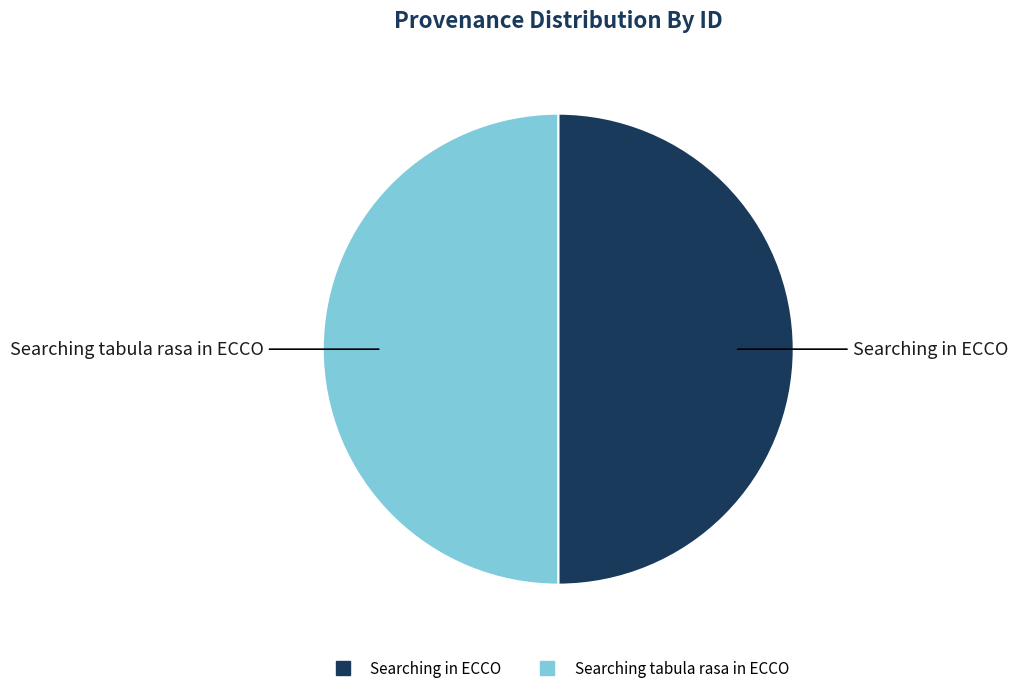

Count the number of slices in the pie.

2